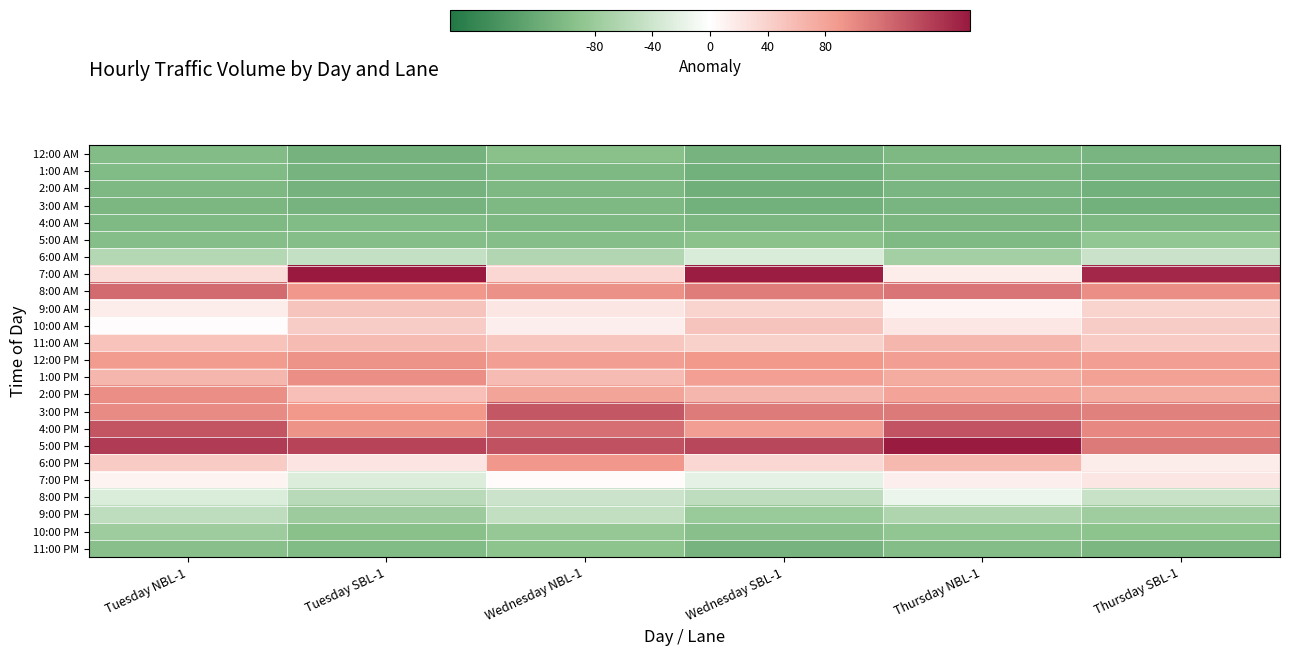

Count the number of data series in this chart.

24